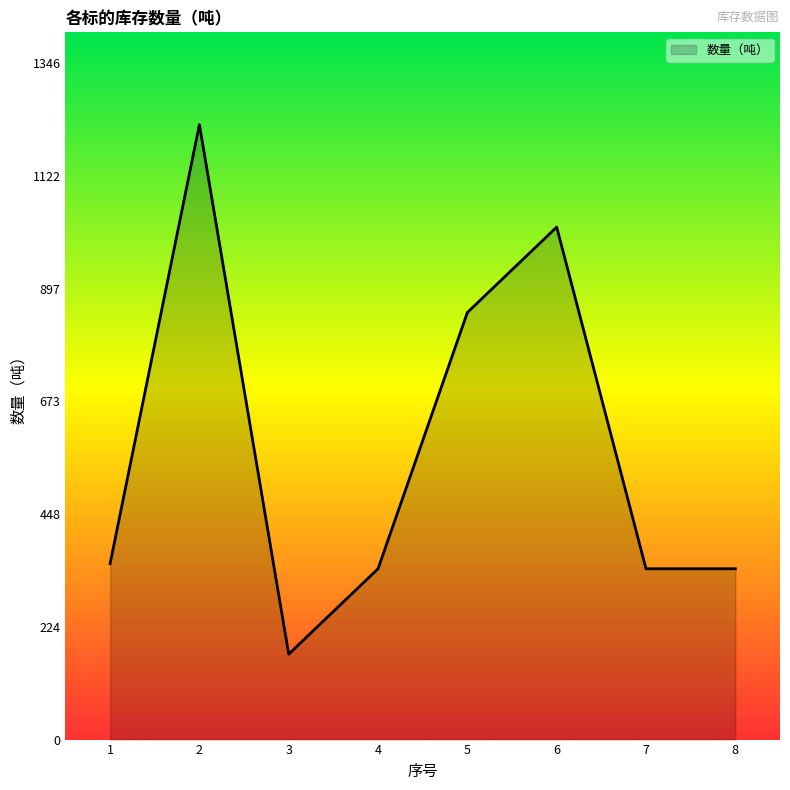

How many distinct data groups are displayed?

1